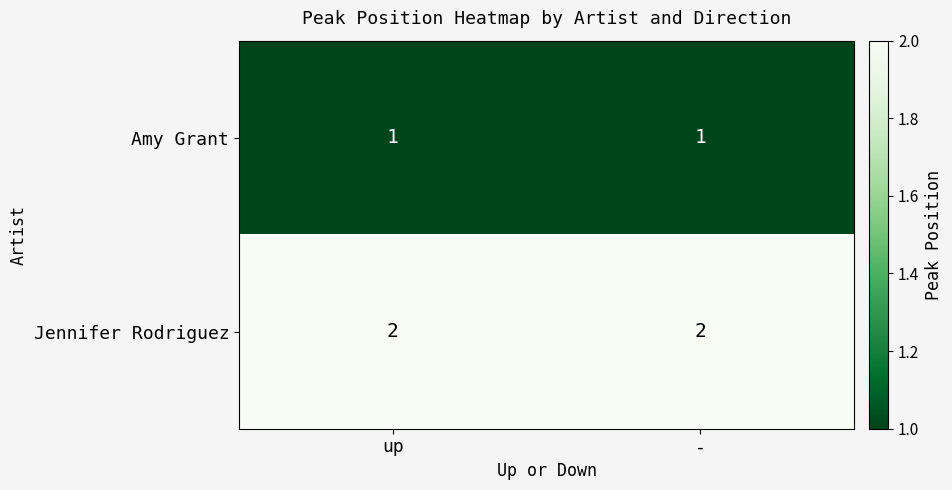

Is the value of Amy Grant at up greater than the value of Jennifer Rodriguez at -?

No